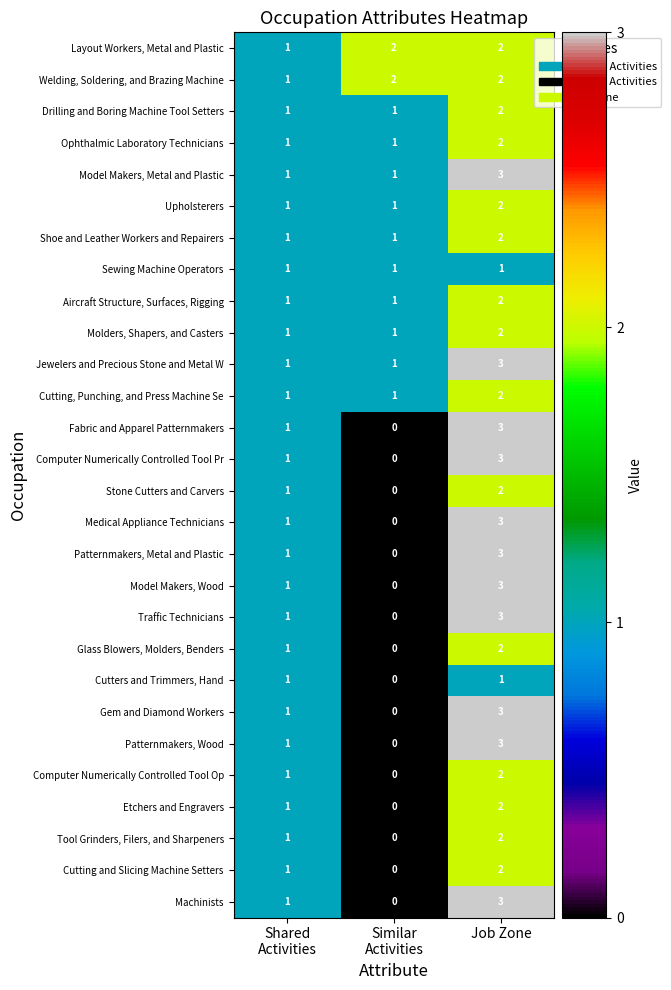

At which category is the sum across all series the highest?

Job Zone